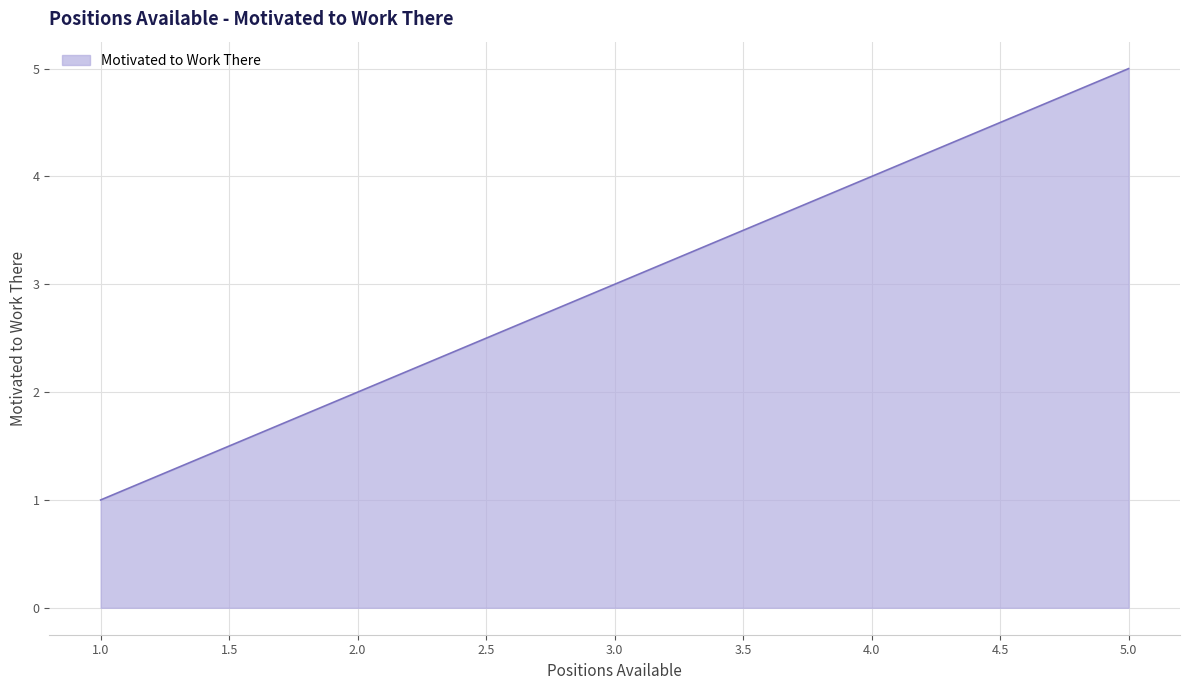

Rank the categories by value from lowest to highest.

1.0, 2.0, 3.0, 4.0, 5.0